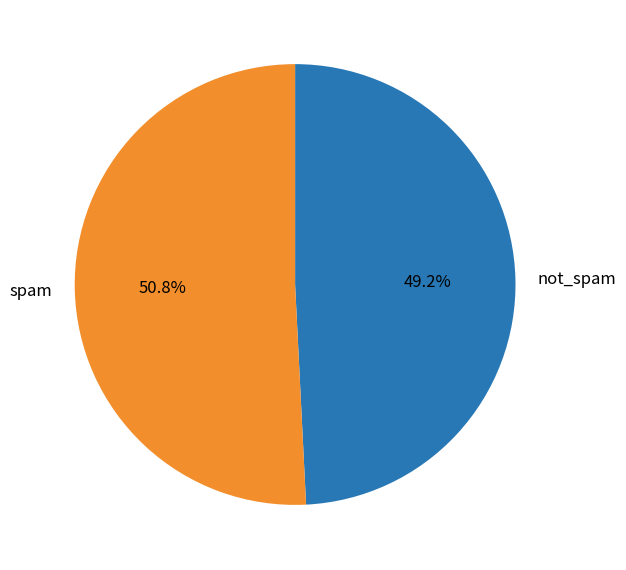

Rank the categories by value from highest to lowest.

spam, not_spam